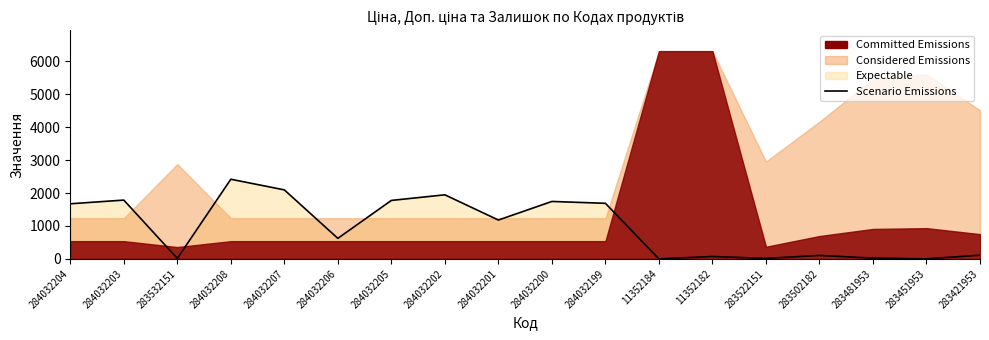

Rank the categories by value from highest to lowest.

284032208, 284032207, 284032202, 284032203, 284032205, 284032200, 284032199, 284032204, 284032201, 284032206, 283421953, 283502182, 11352182, 283481953, 283532151, 283522151, 283451953, 11352184